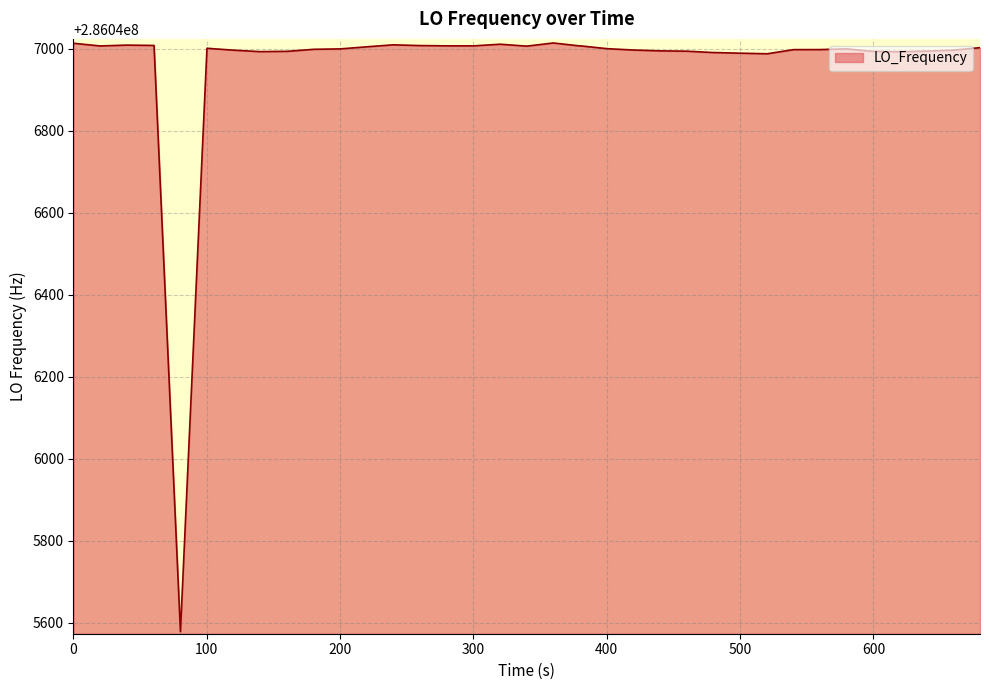

What is the minimum value shown in the chart?

286045578.0